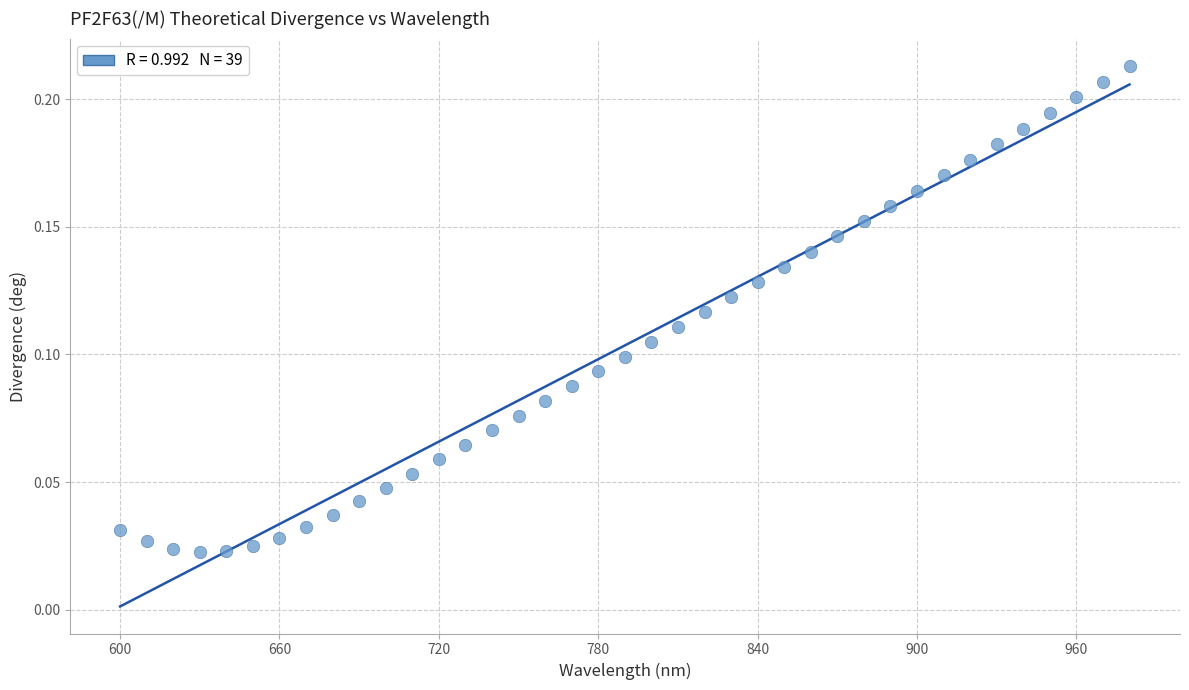

What is the range of X values (max minus min)?

380.0